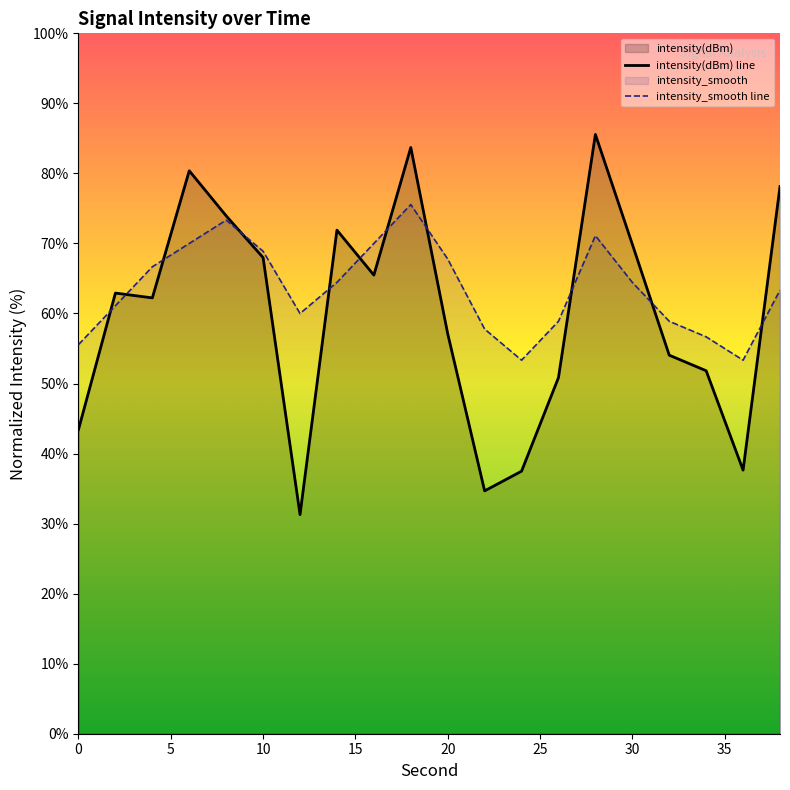

How many intersections are there between intensity_smooth line and intensity(dBm) line?

11